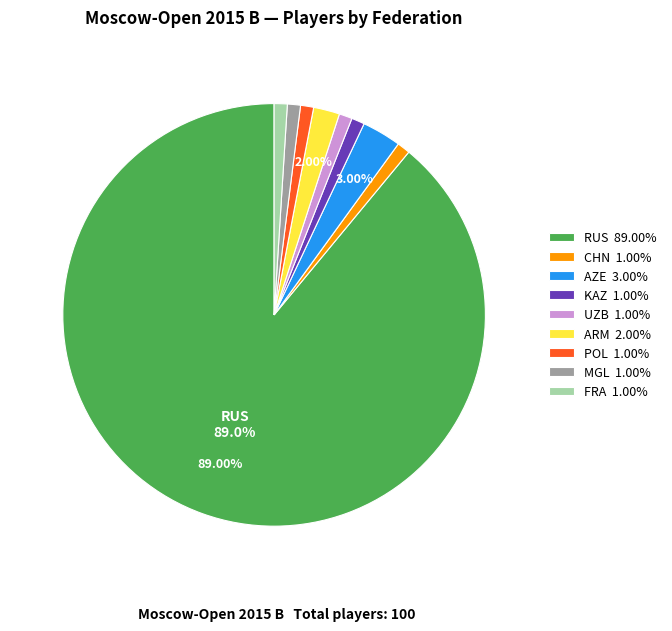

How much of the chart is everything except RUS?

11.0%